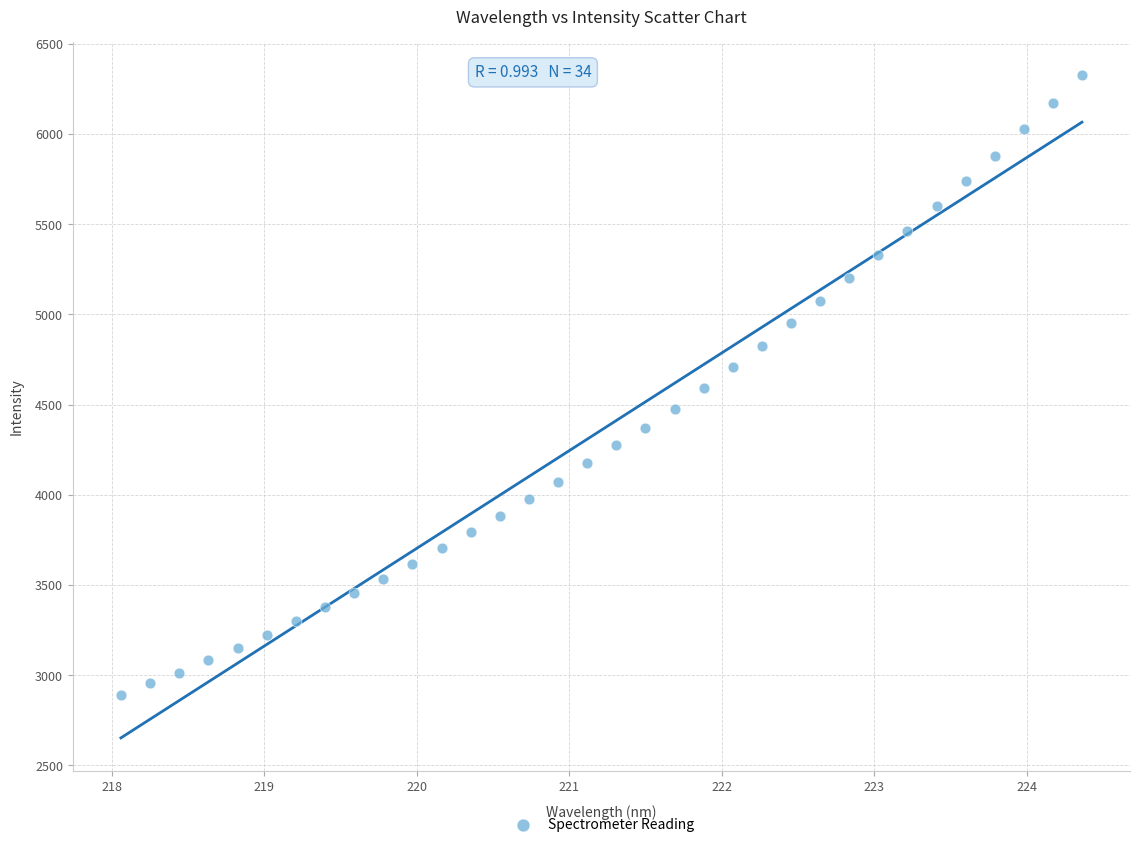

What is the range of X values (max minus min)?

6.3